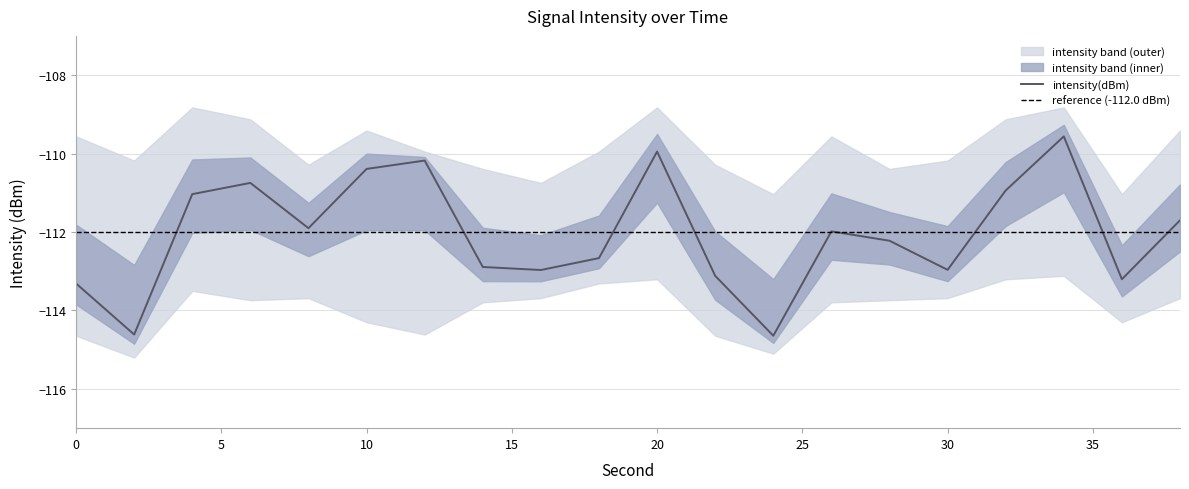

What is the average value of the intensity(dBm) series?

-112.0